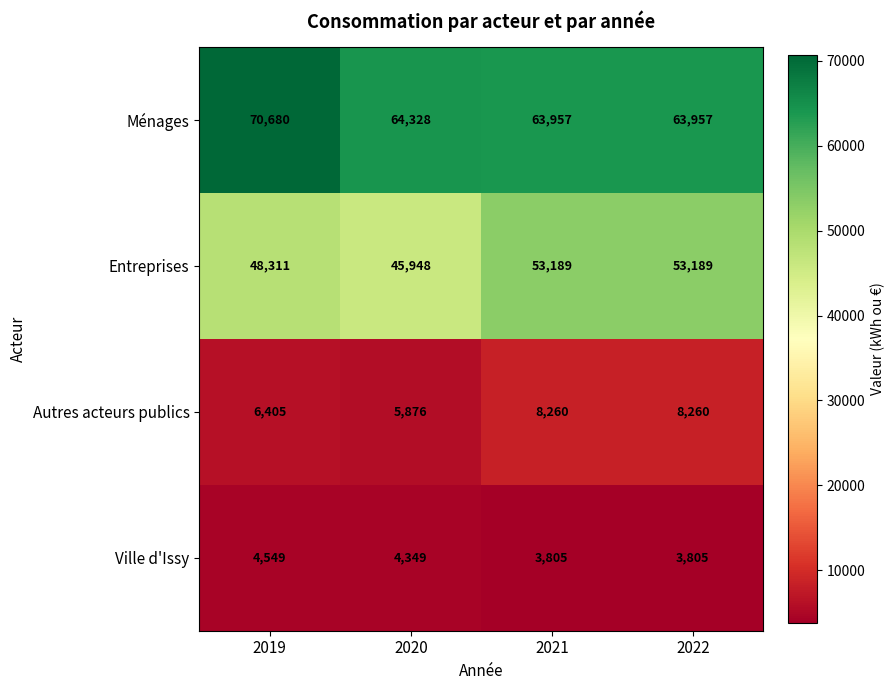

What is the maximum value for Entreprises?

53189